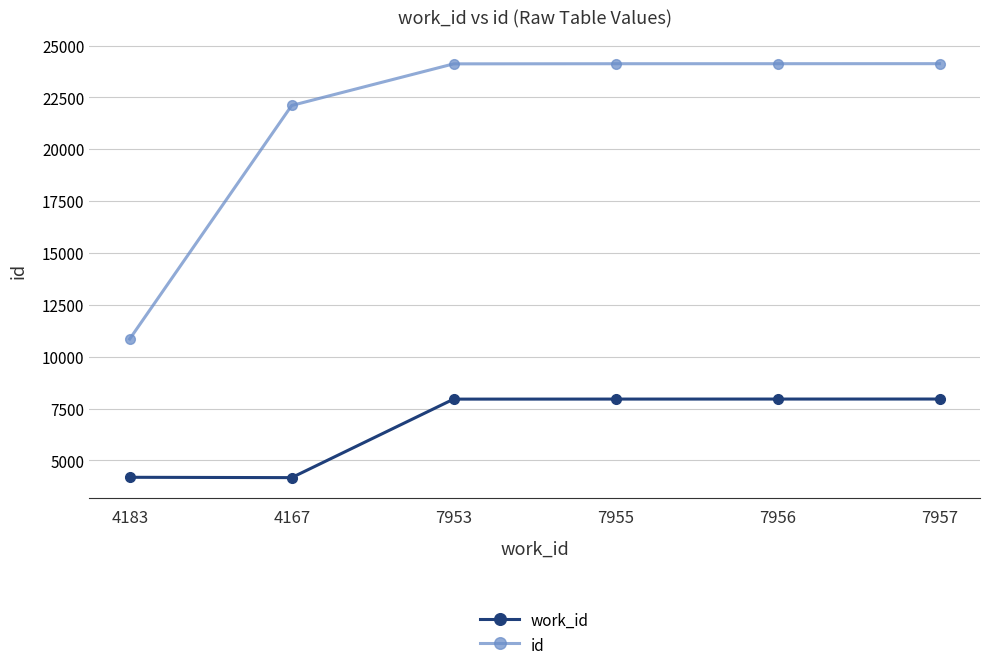

What is the sum of all work_id values?

40171